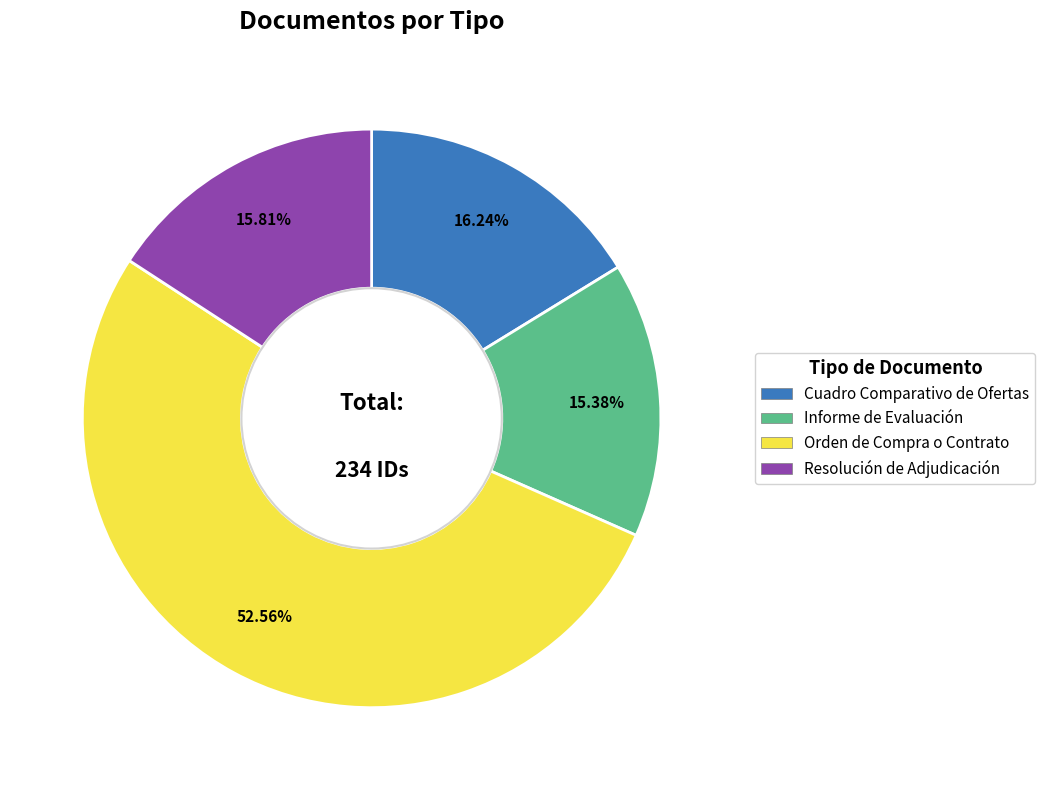

Is there any slice that represents more than half of the pie?

Yes